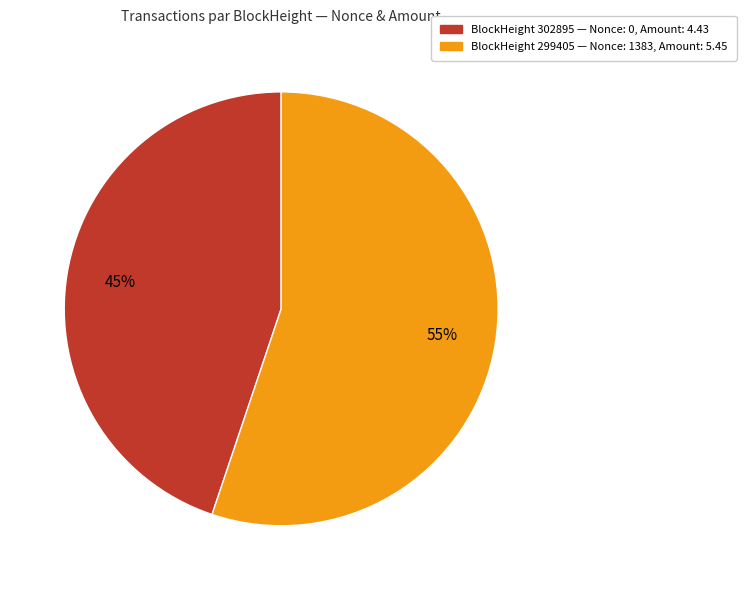

Count the number of slices in the pie.

2